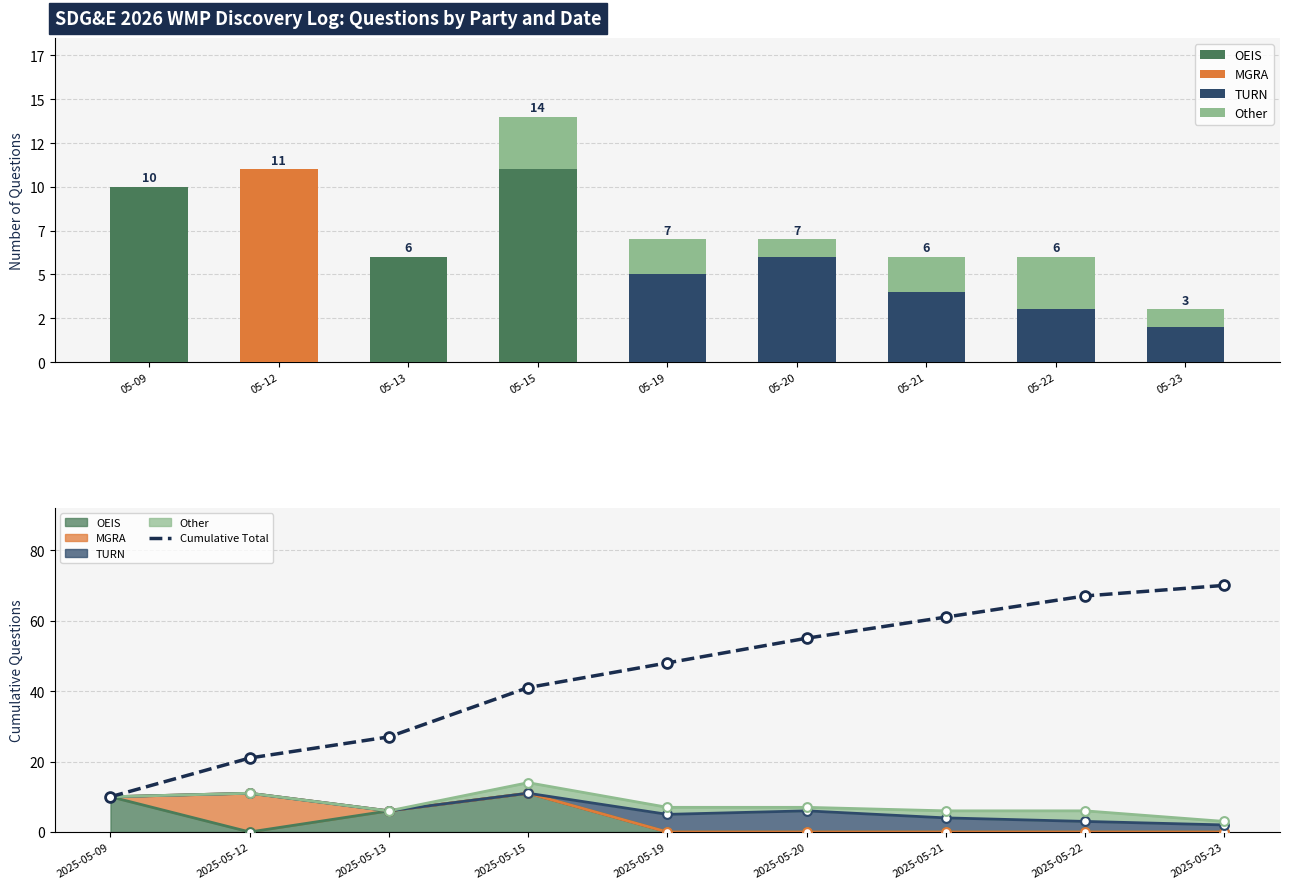

Which series reaches the minimum Y coordinate?

OEIS